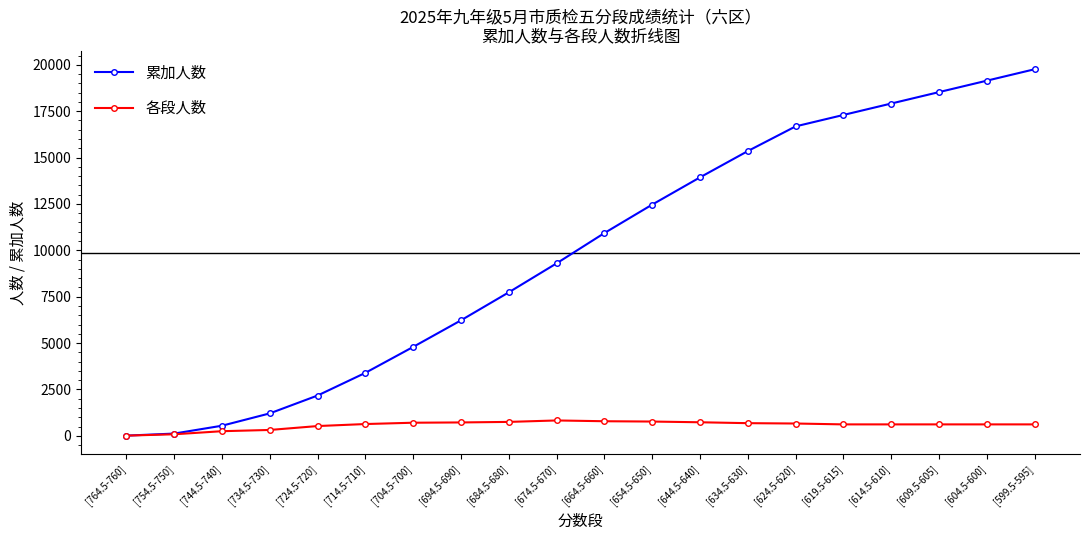

At how many categories does at least one series exceed 3056?

15